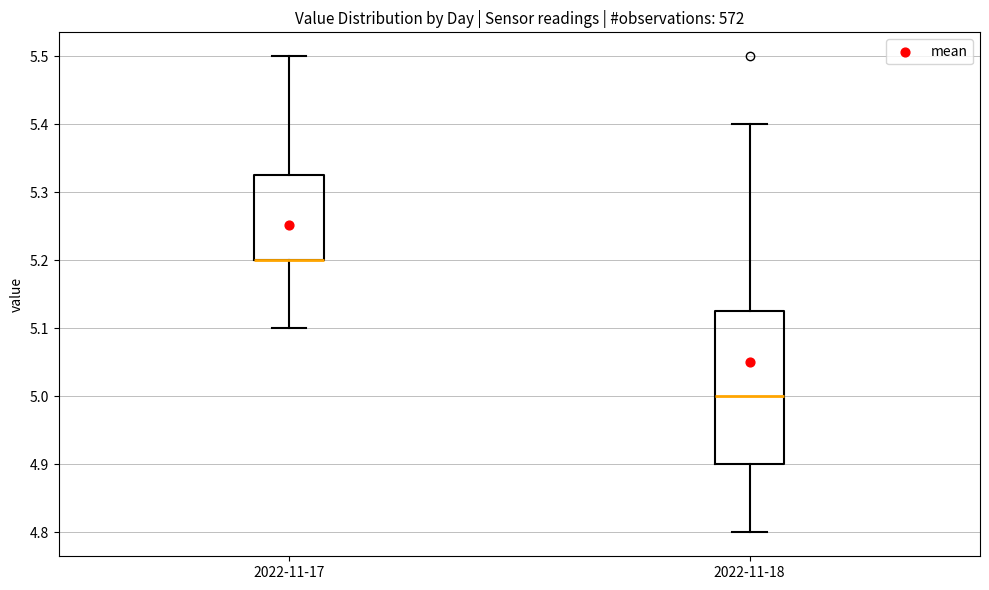

Comparing the boxes themselves (not the whiskers), which one is the tallest?

2022-11-18